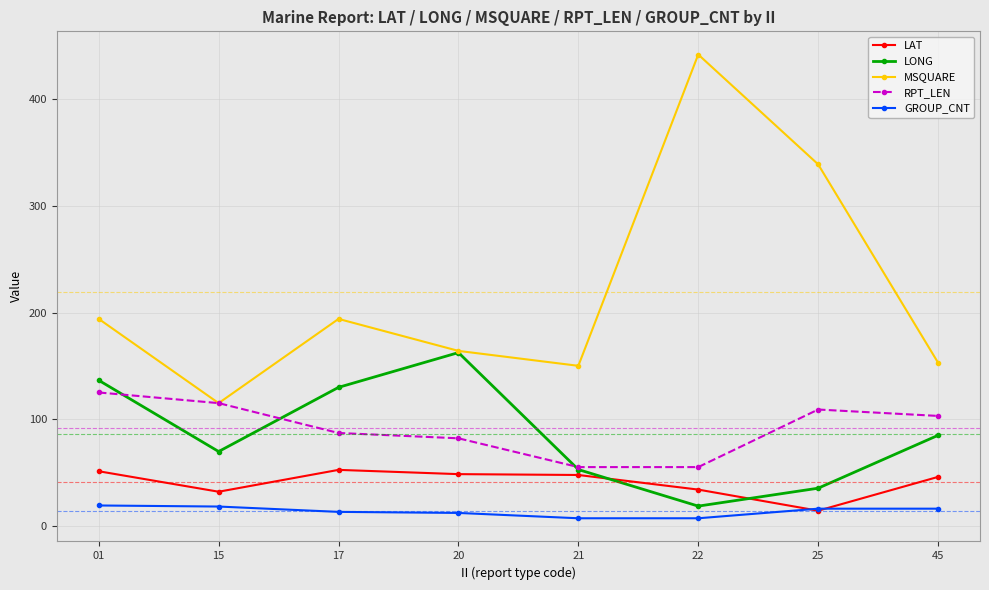

What is the sum of all GROUP_CNT values?

108.0